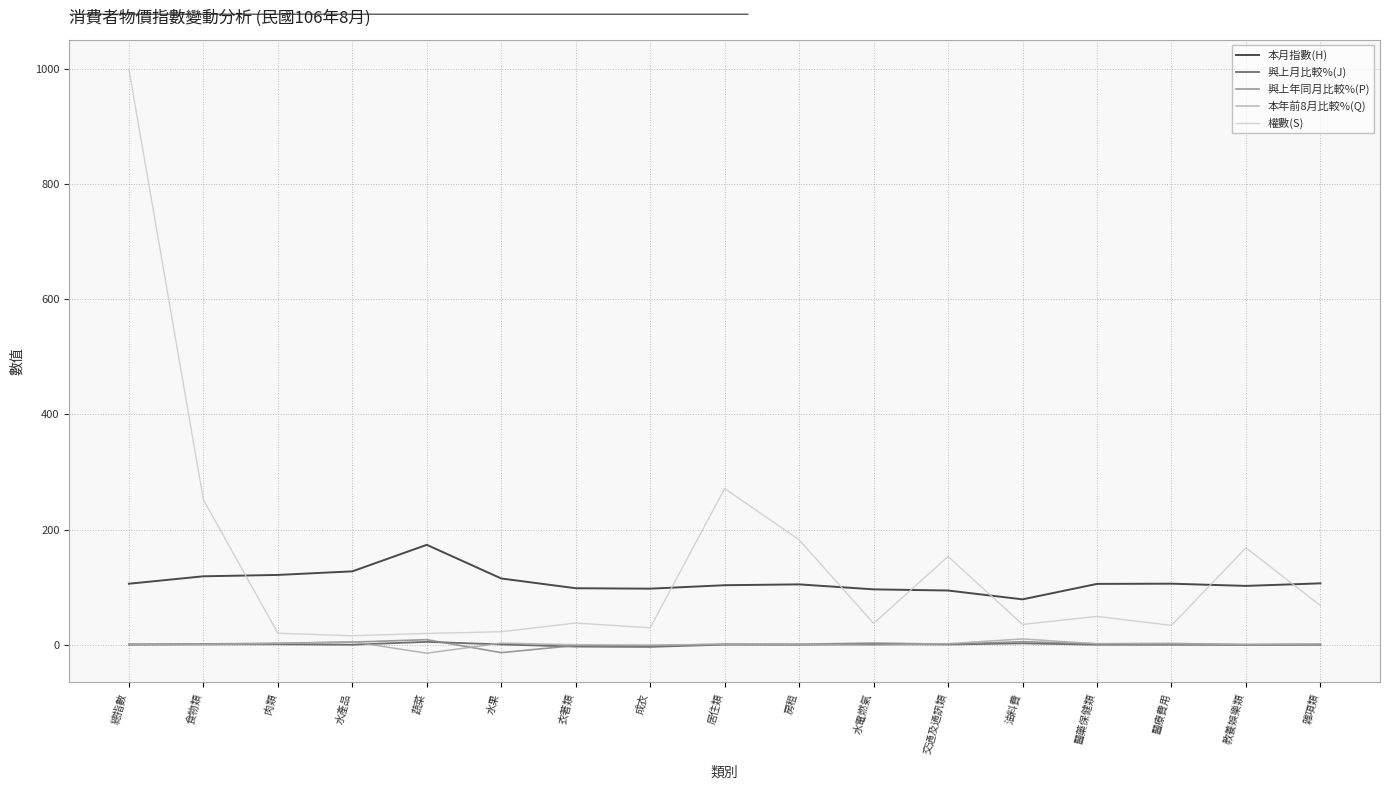

Which series changed the most between 衣著類 and 交通及通訊類?

權數(S)